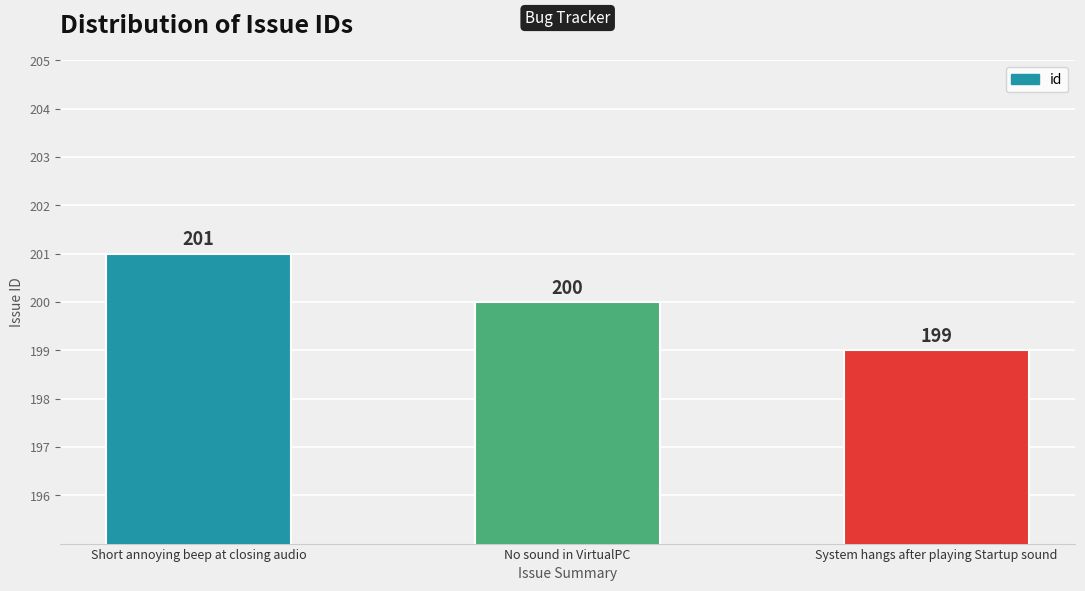

Does the chart contain any negative values?

No